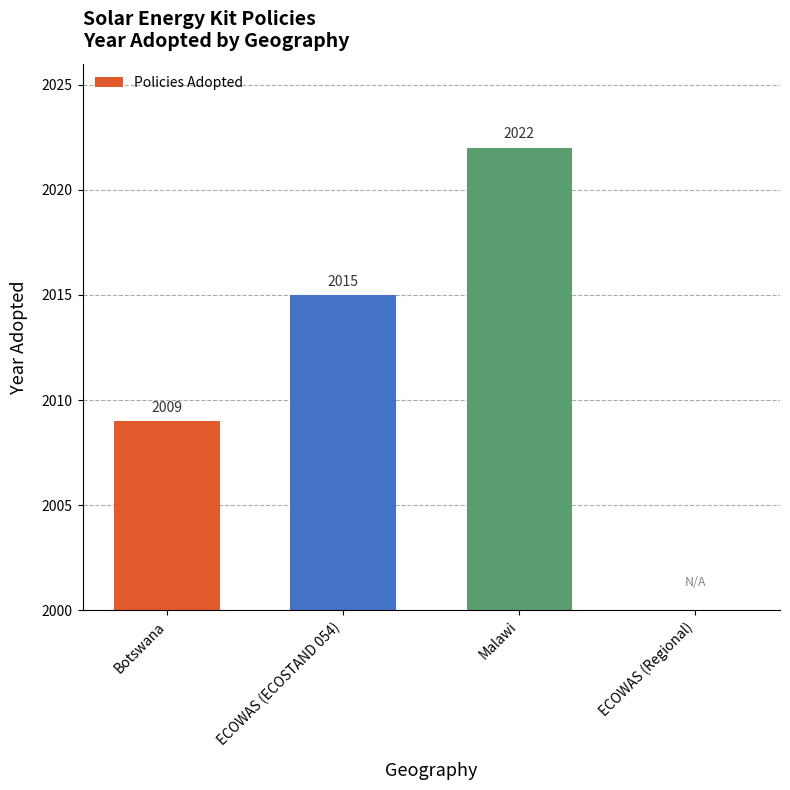

Is it true that the value at ECOWAS (ECOSTAND 054) is 2015?

True